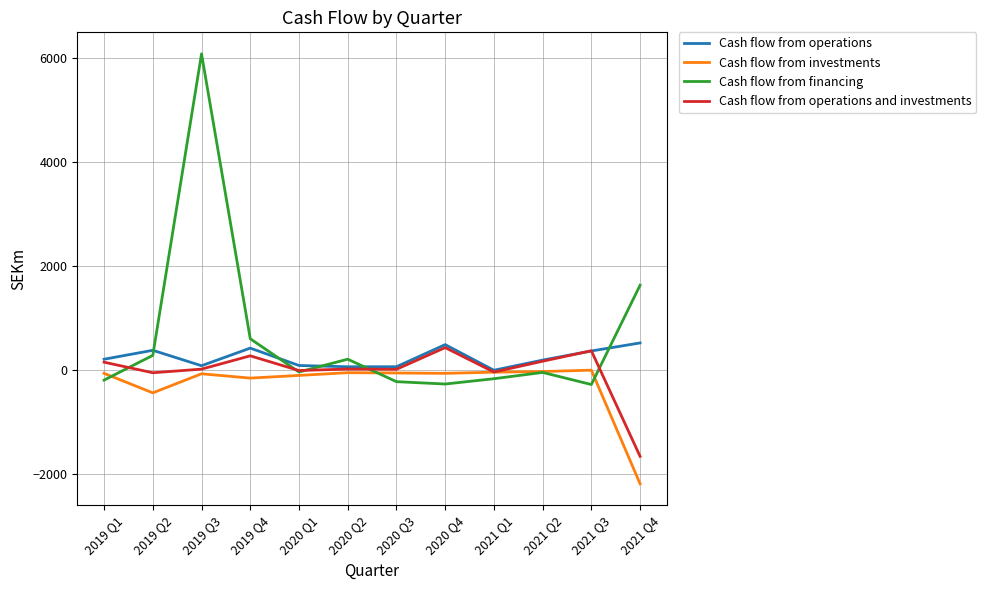

True or false: Cash flow from operations and investments has more than 0 interior local peaks.

True